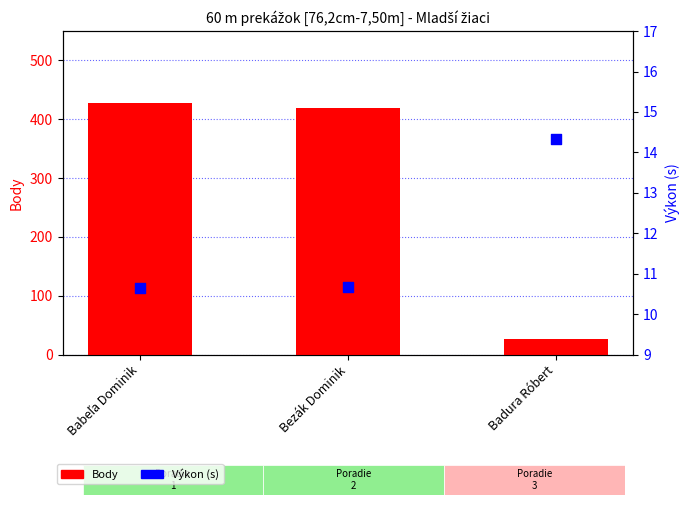

Which series contains the lowest Y value?

Výkon (s)